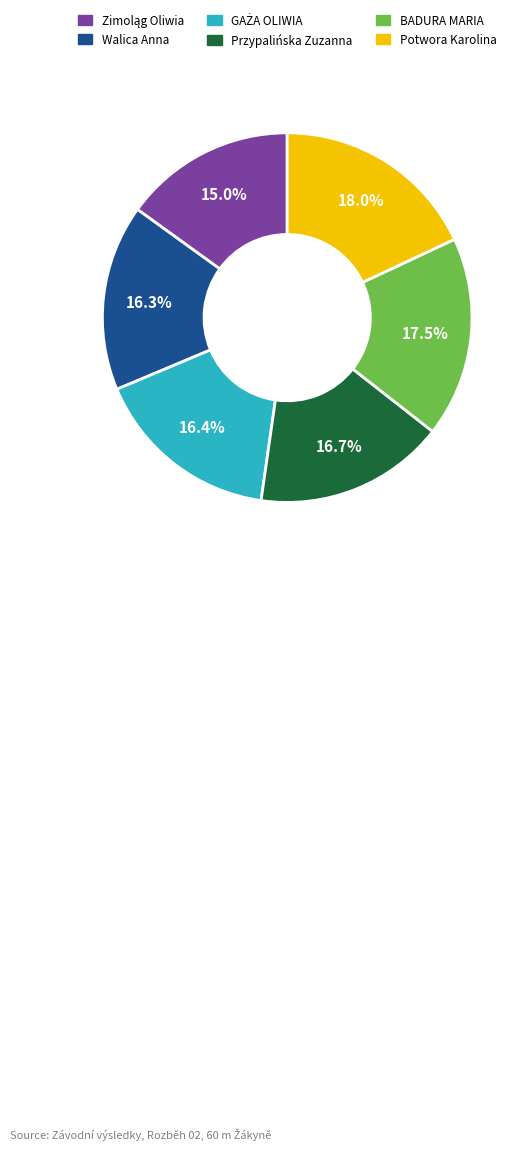

Does Potwora Karolina represent more than half of the total?

No